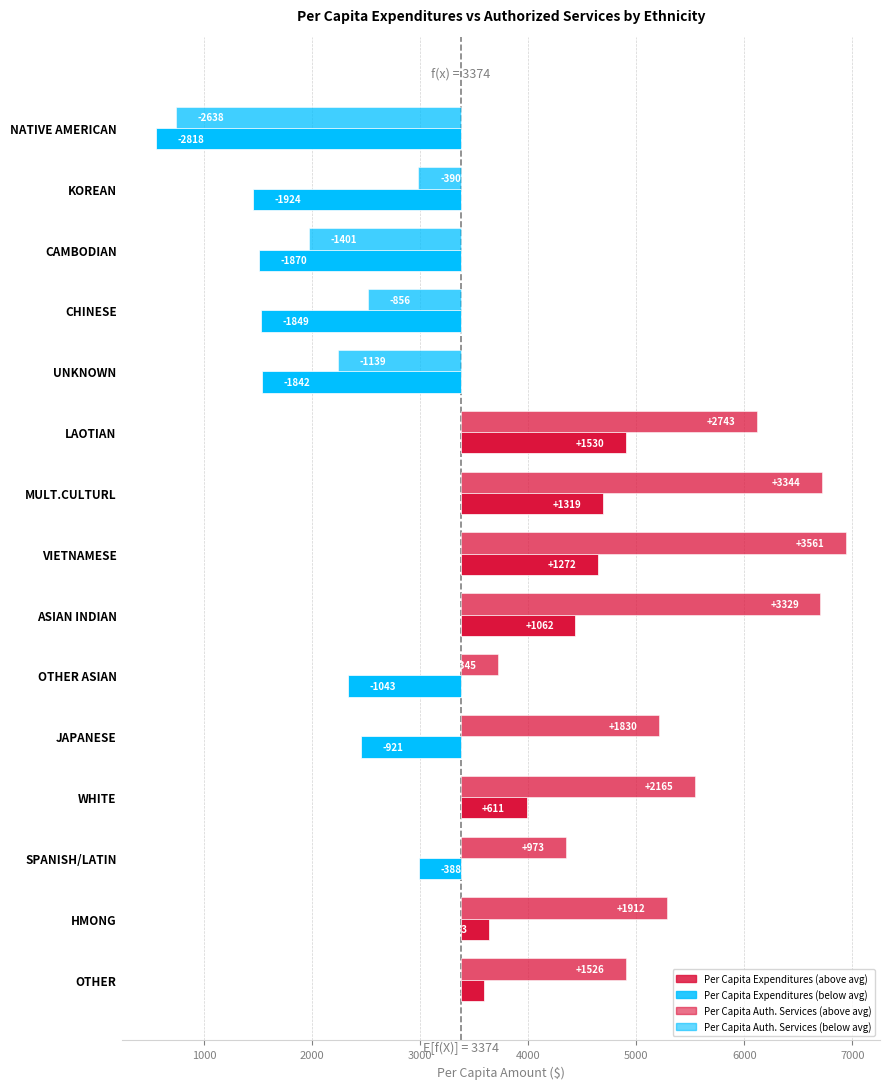

List the series in order of their overall mean, lowest first.

Per Capita Expenditures, Per Capita Authorized Services